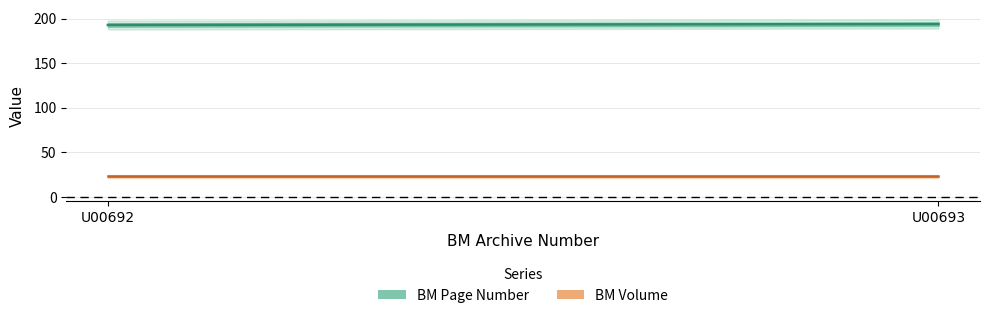

Reading left to right, list all the values displayed in this chart.

BM Page Number (center): 193	194
BM Volume (center): 23	23